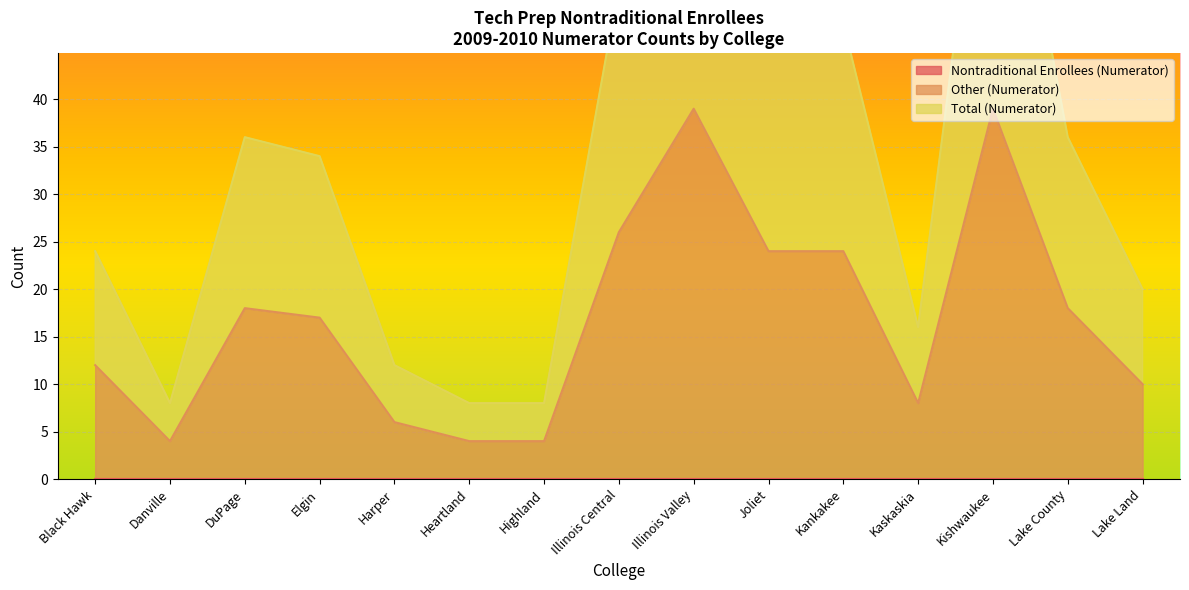

Which series has the largest total across all categories?

Total (Numerator)